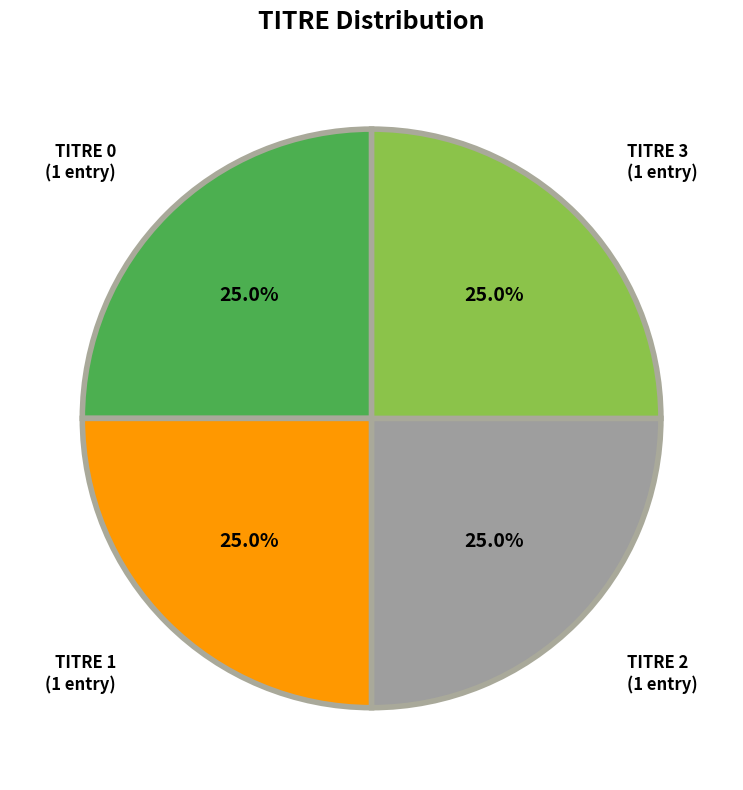

What percentage is NOT represented by TITRE 3?

75.0%